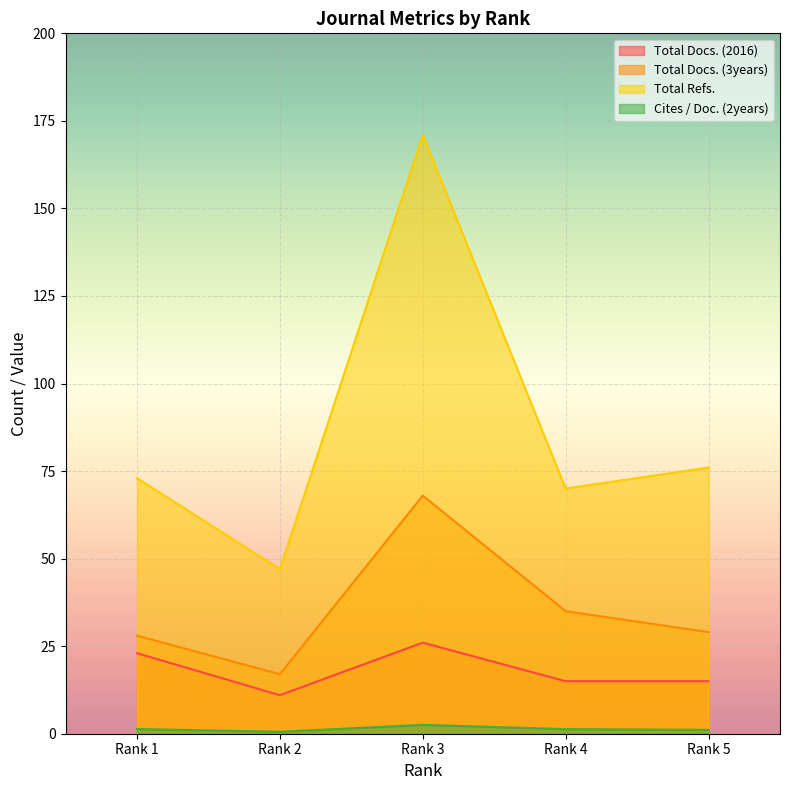

Which series has the largest total across all categories?

Total Refs.